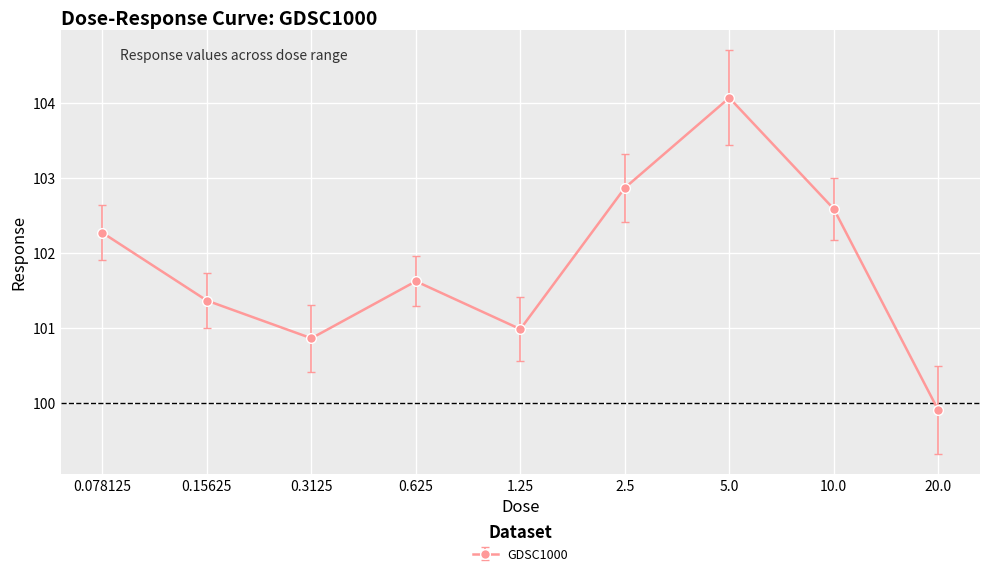

What is the sum of all values?

916.5